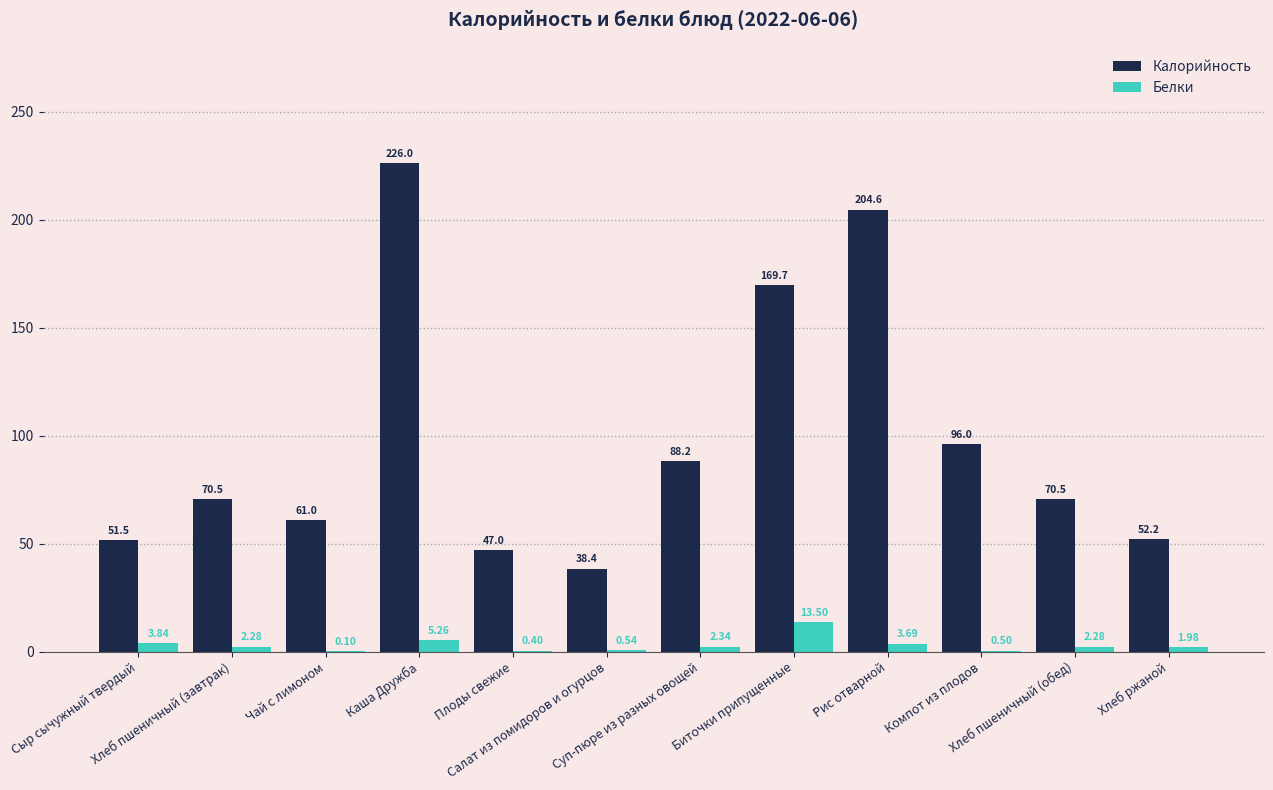

What is the sum of all Калорийность values?

1175.6